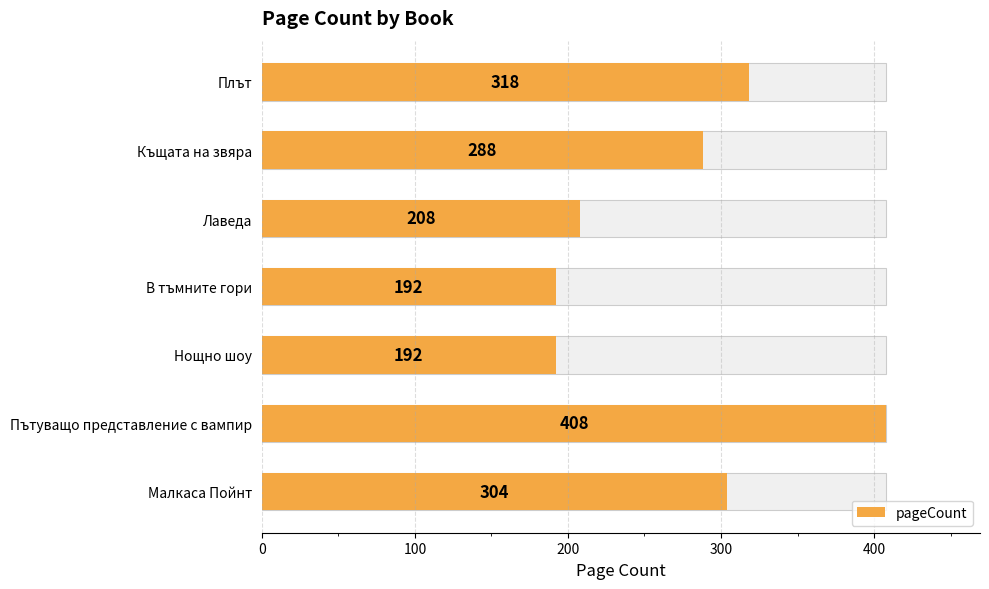

What position from the left is Малкаса Пойнт?

1